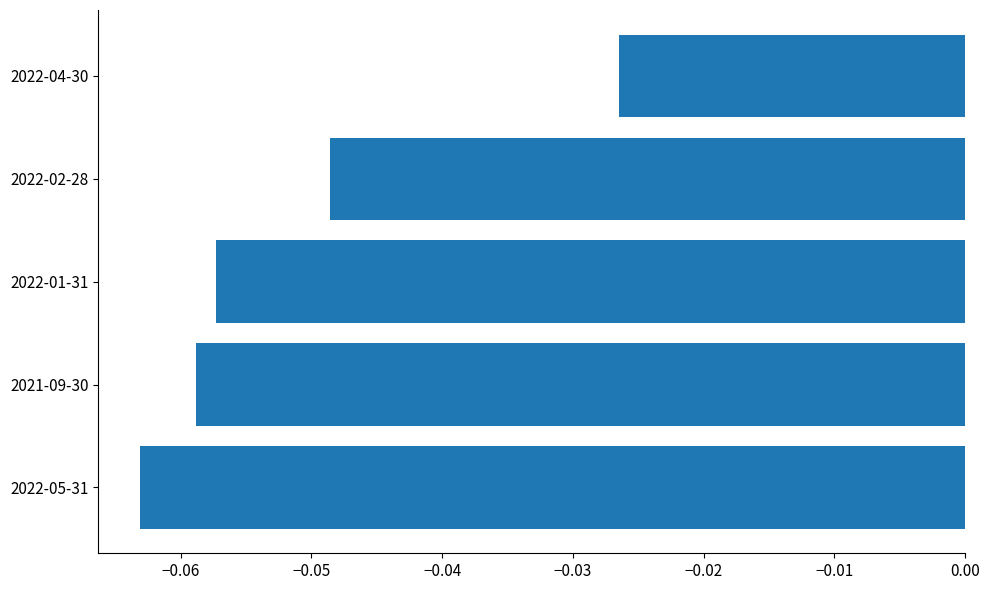

What is the sum of all values?

-0.3